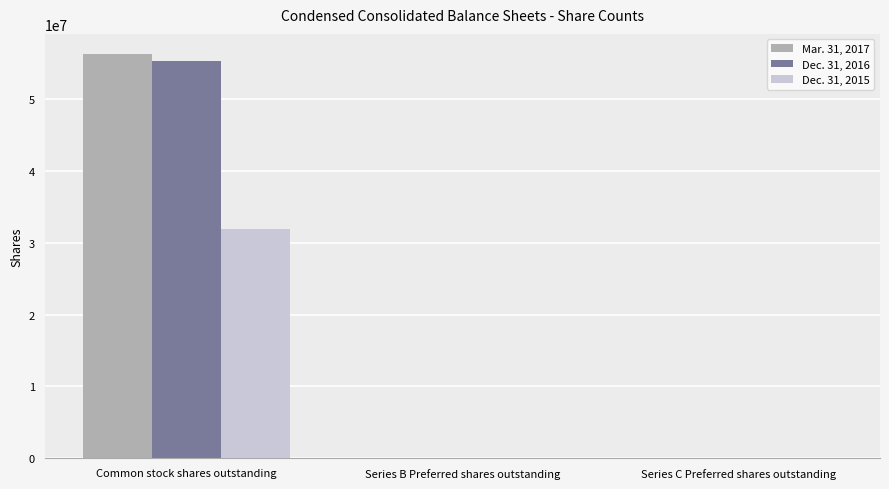

What is the greatest value displayed?

56218567